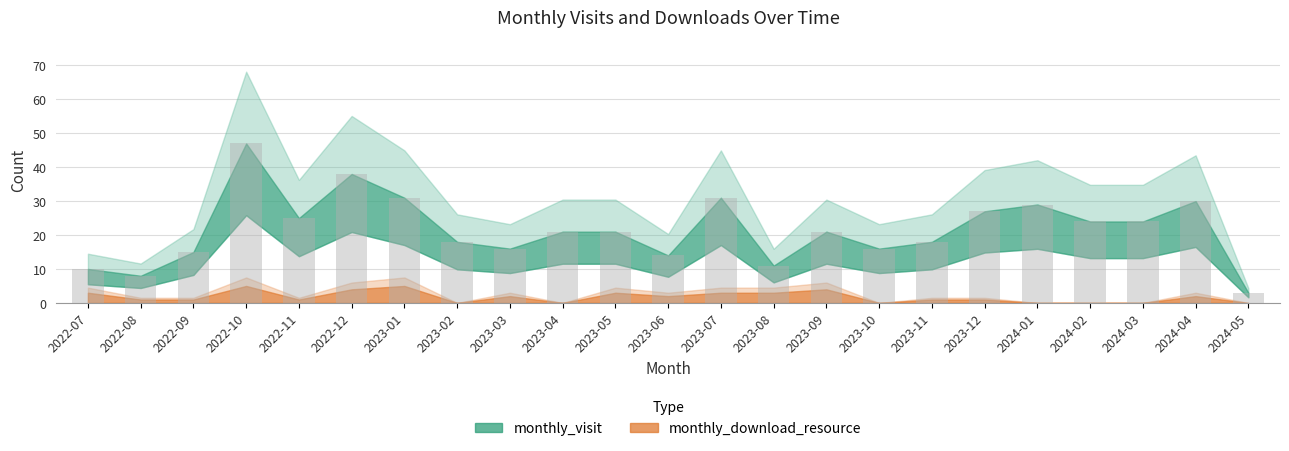

Reading left to right, transcribe all the data shown in this chart.

10	8	15	47	25	38	31	18	16	21	21	14	31	11	21	16	18	27	29	24	24	30	3